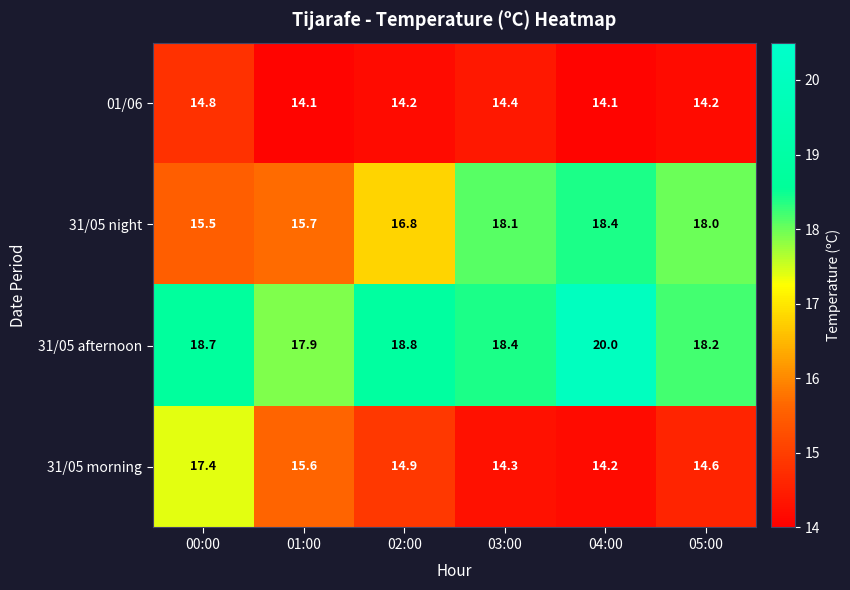

What is the average value of the 31/05 night series?

17.1